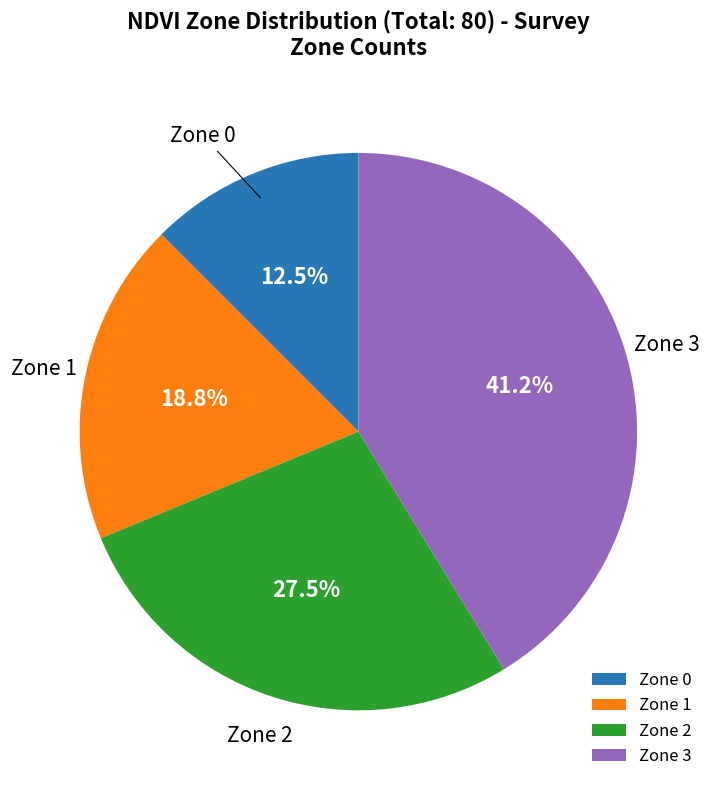

To the nearest percent, what is the difference between the Zone 3 and Zone 0 slice percentages?

29%